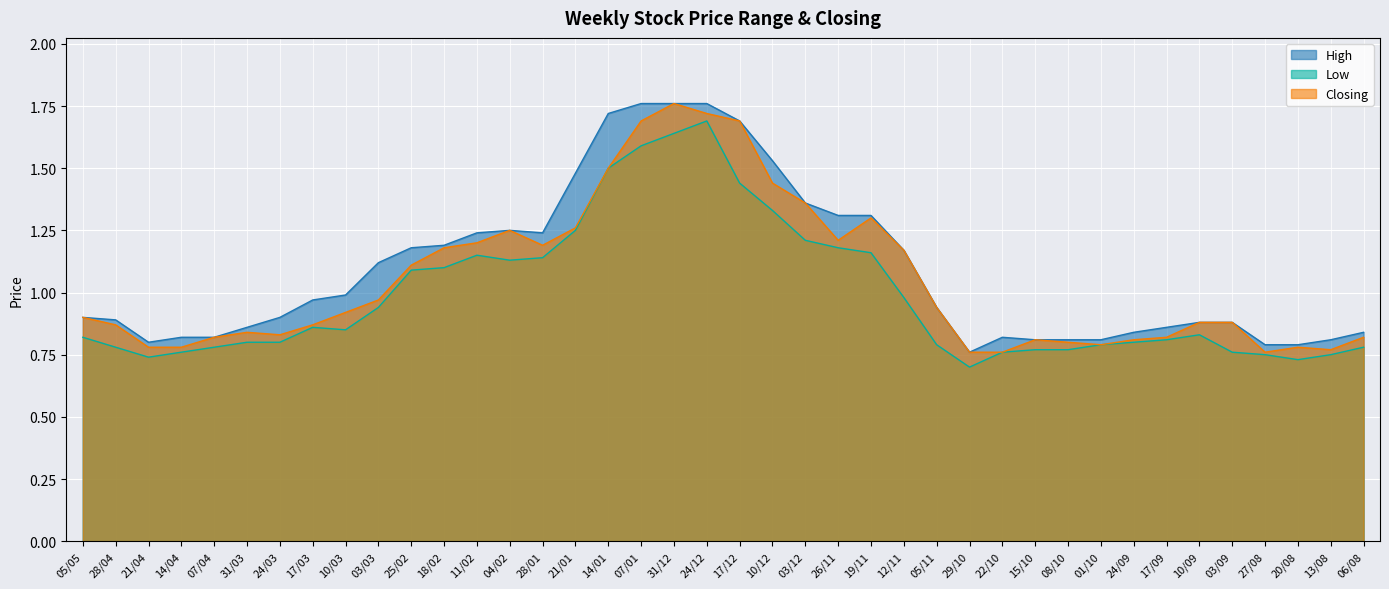

What is the minimum value for High?

0.8